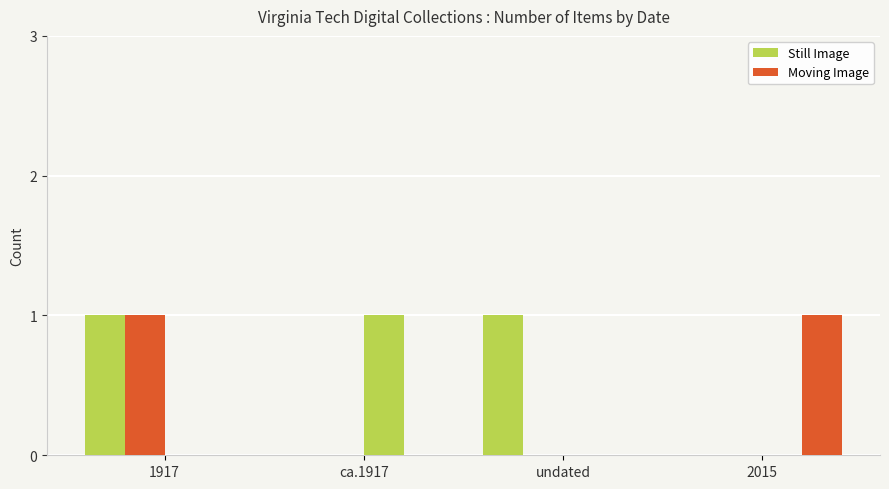

True or false: Pamphlets has a value of 1 at ca.1917.

False